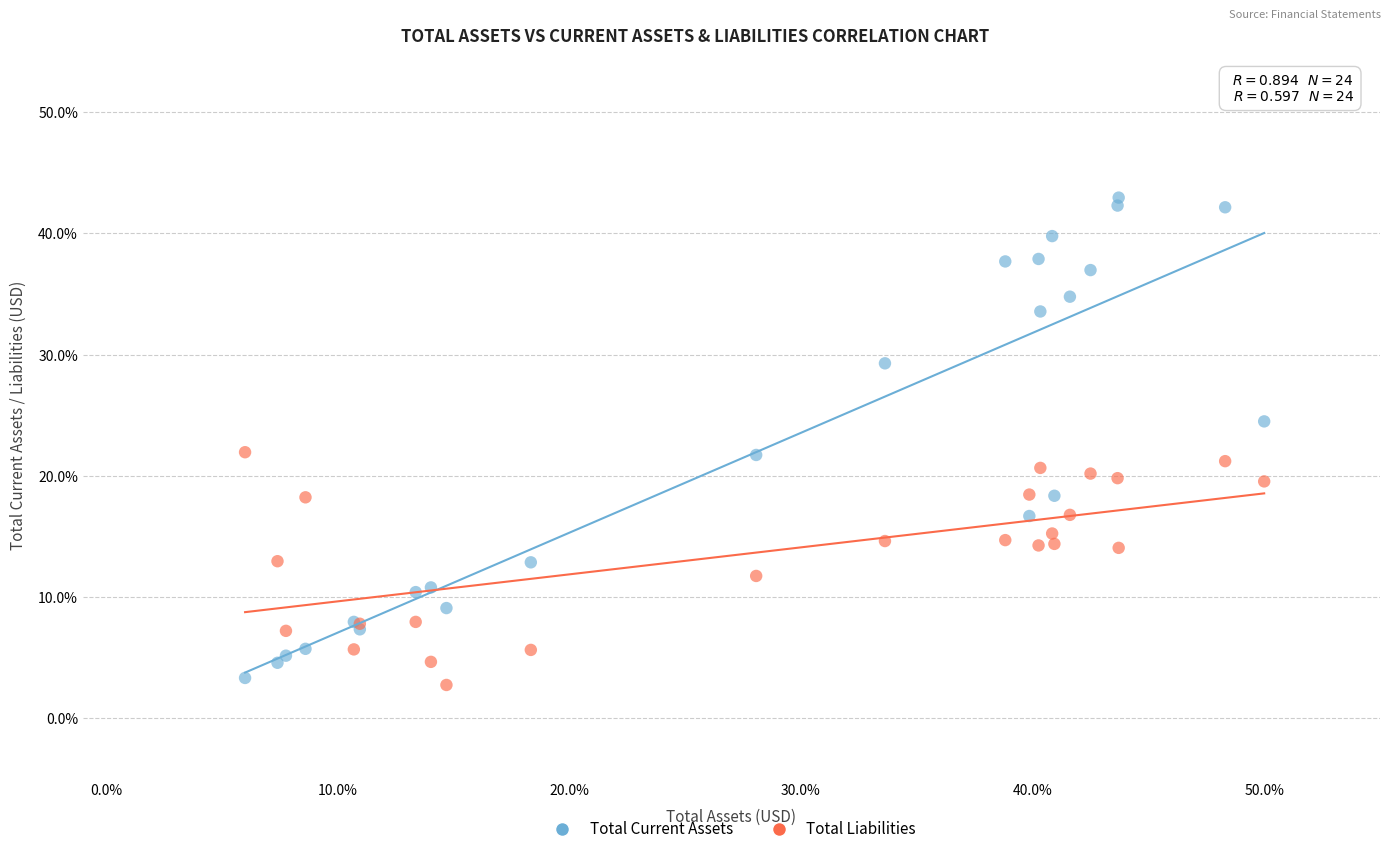

What are all the series names shown in the legend?

Total Current Assets, Total Liabilities